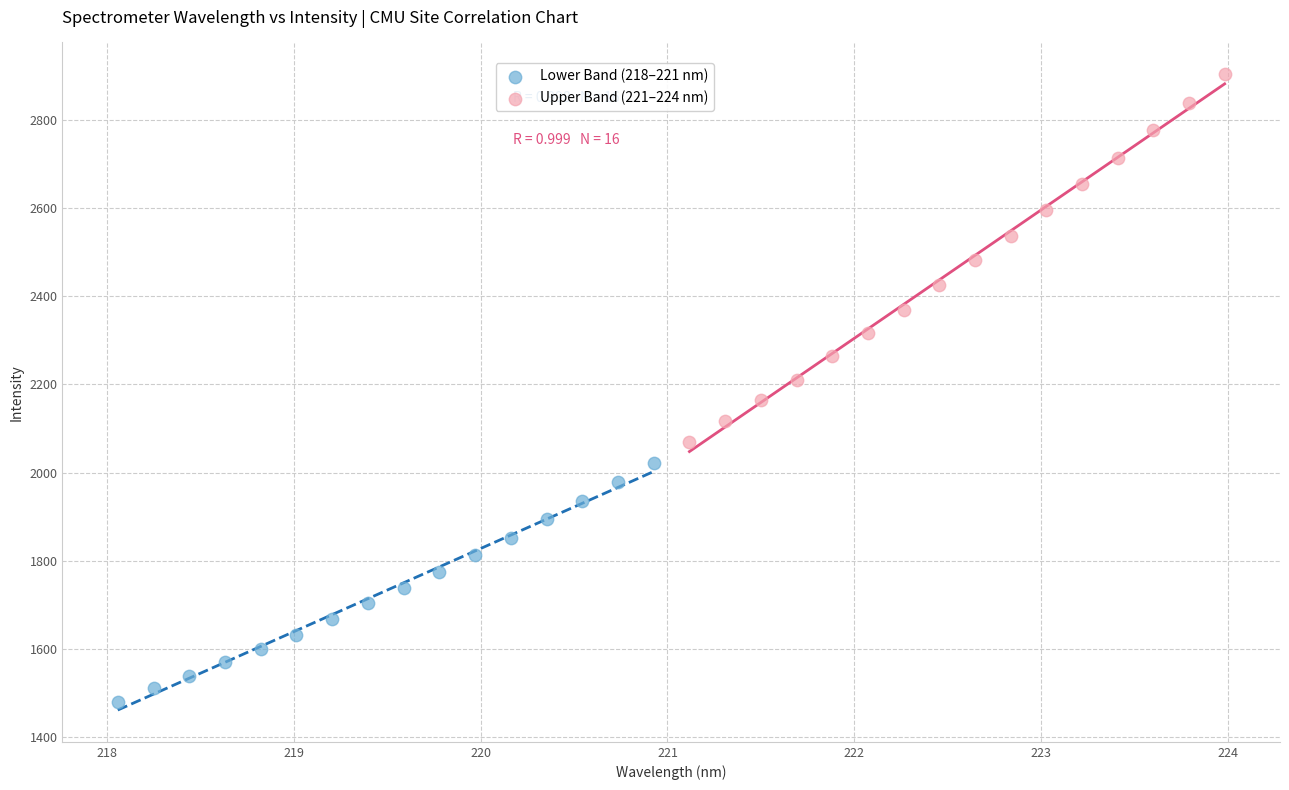

Which series contains the highest Y value?

Upper Band (221–224 nm)